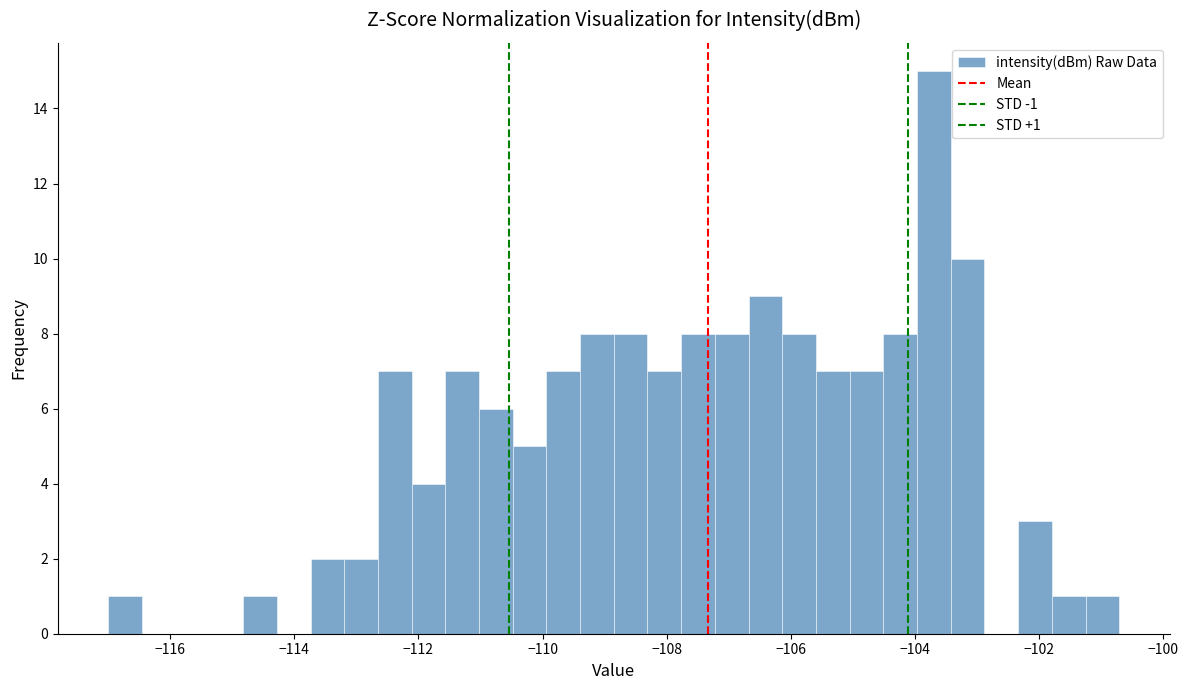

Read against the x-axis, roughly where is the centre of the tallest bar?

-103.6